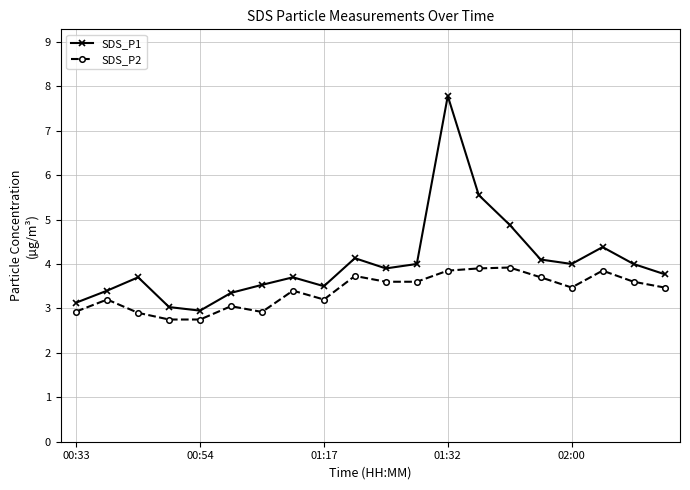

What is the lowest value of the SDS_P1 series?

3.0